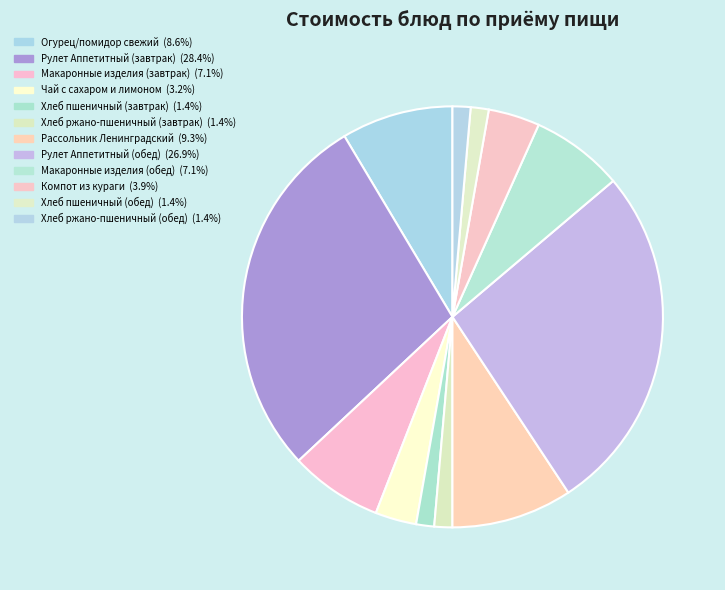

Which has a higher value, Хлеб пшеничный (завтрак) or Макаронные изделия (обед)?

Макаронные изделия (обед)